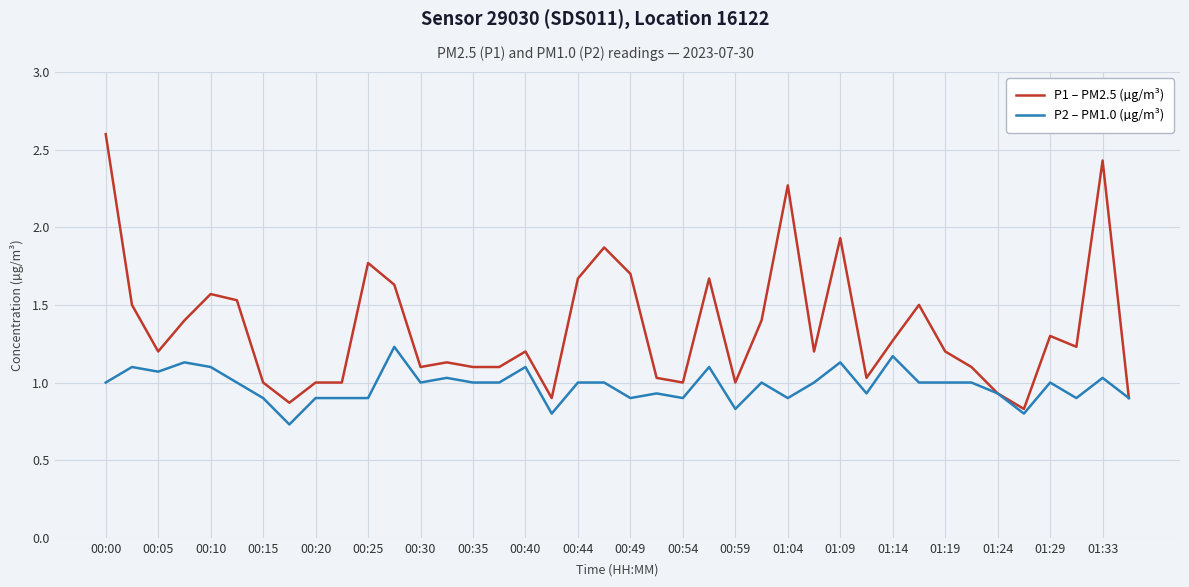

Rank the series by their maximum value, from lowest to highest.

P2 – PM1.0 (µg/m³), P1 – PM2.5 (µg/m³)